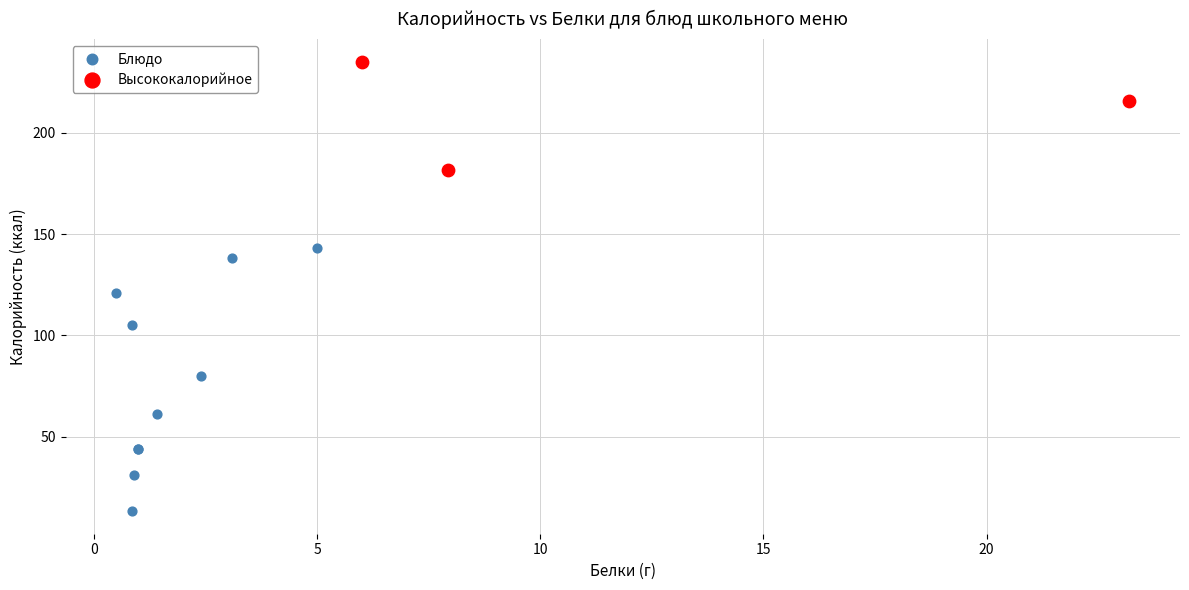

What are all the series names shown in the legend?

Блюдо, Высококалорийное